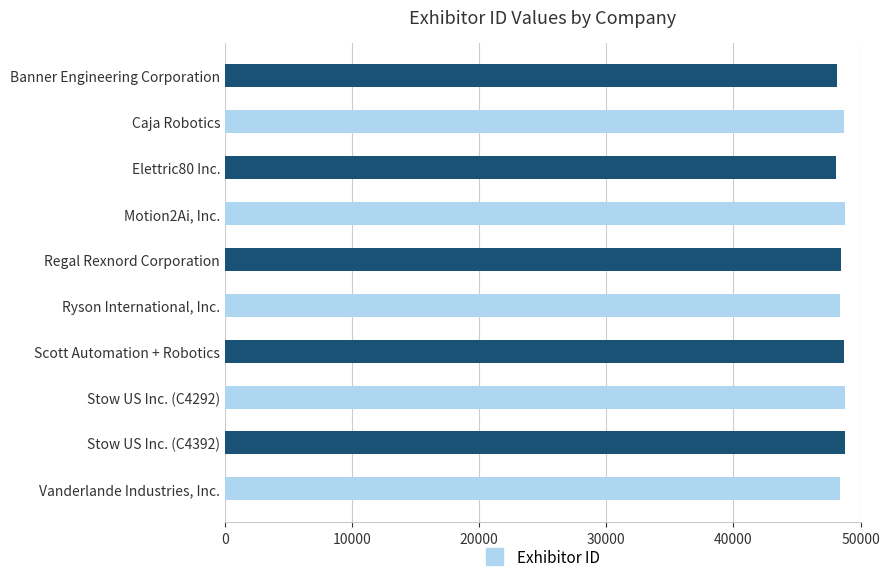

Approximately how many times larger is the value at Caja Robotics compared to Scott Automation + Robotics?

1.0